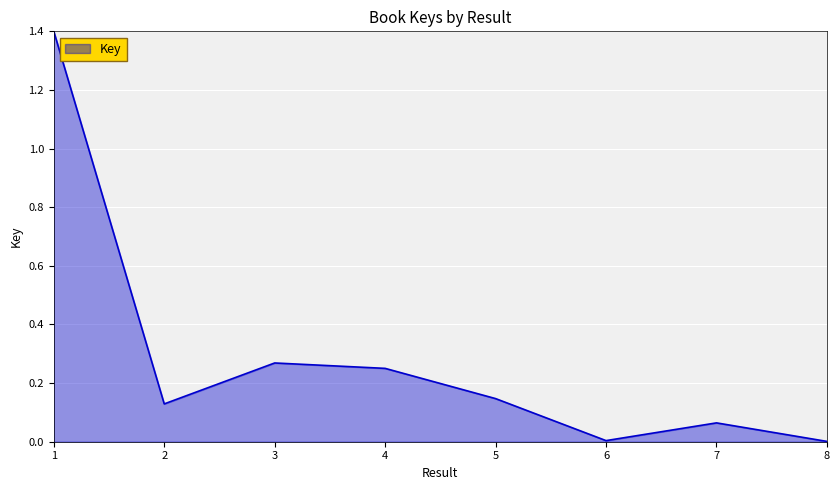

Does the chart have visible grid lines?

Yes